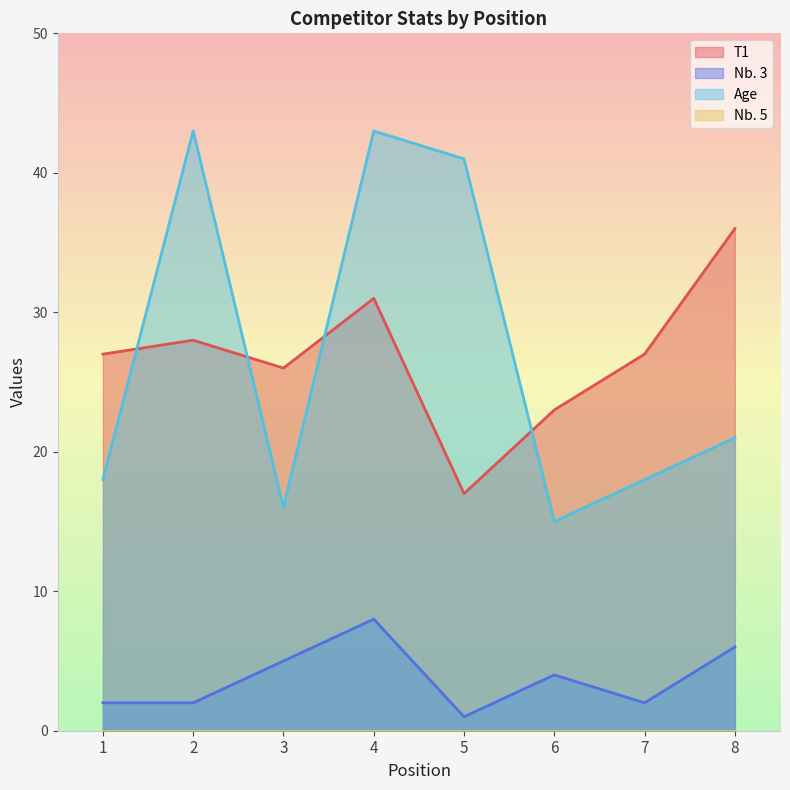

How many interior local peaks does the Nb. 3 series have?

2